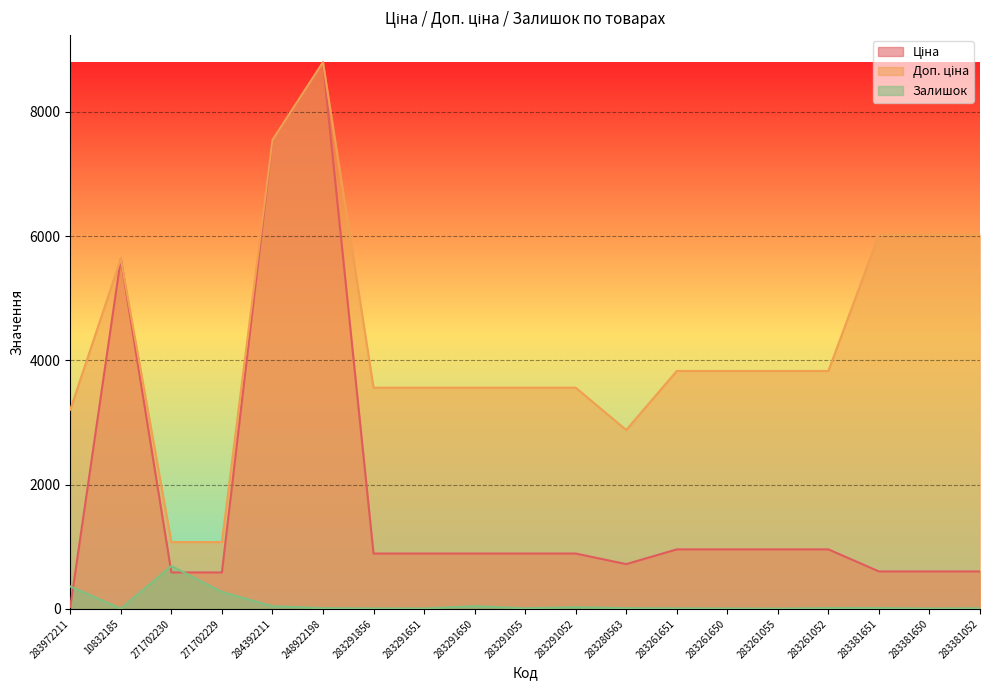

Rank the series by their maximum value, from highest to lowest.

Ціна, Доп. ціна, Залишок